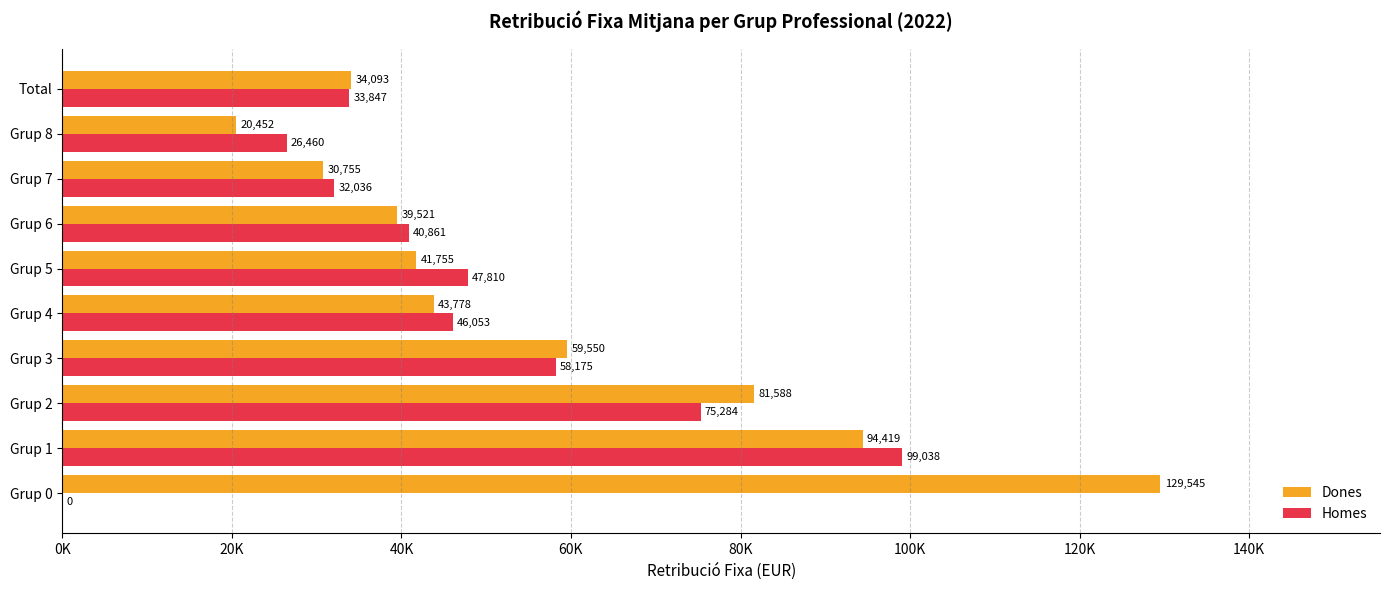

What are all the series names shown in the legend?

Dones, Homes